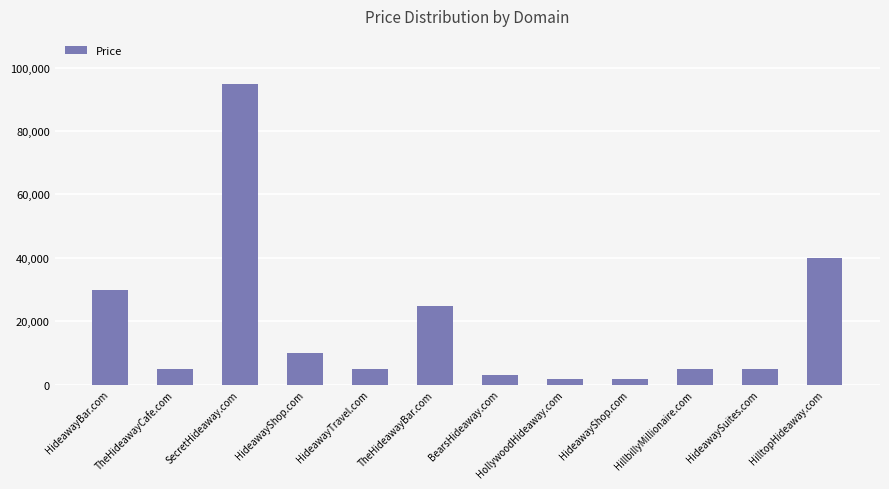

How many bars are there in total?

12